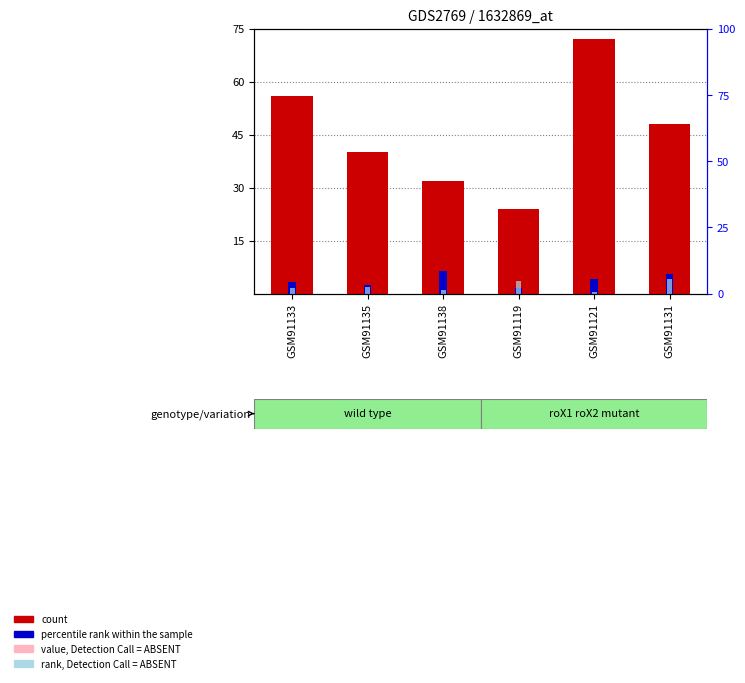

What is the maximum value for rank, Detection Call = ABSENT?

4.0